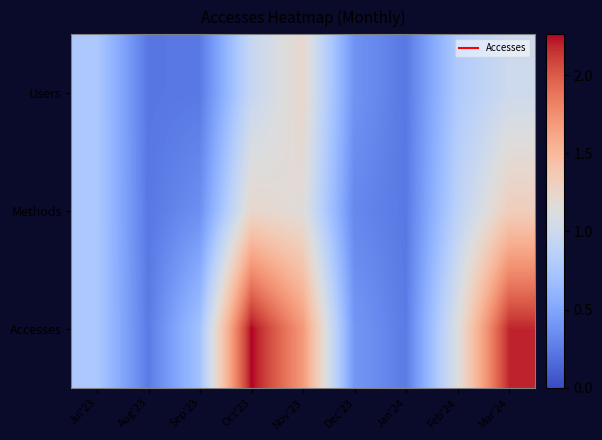

Reading right to left, transcribe all the data shown in this chart.

Users: Mar'24=1.0	Feb'24=0.8	Jan'24=0.2	Dec'23=0.4	Nov'23=1.2	Oct'23=1.0	Sep'23=0.2	Aug'23=0.2	Jul'23=0.8
Methods: Mar'24=1.3	Feb'24=0.9	Jan'24=0.2	Dec'23=0.3	Nov'23=1.2	Oct'23=1.2	Sep'23=0.4	Aug'23=0.2	Jul'23=0.8
Accesses: Mar'24=2.2	Feb'24=1.1	Jan'24=0.2	Dec'23=0.4	Nov'23=1.7	Oct'23=2.3	Sep'23=0.7	Aug'23=0.2	Jul'23=0.8